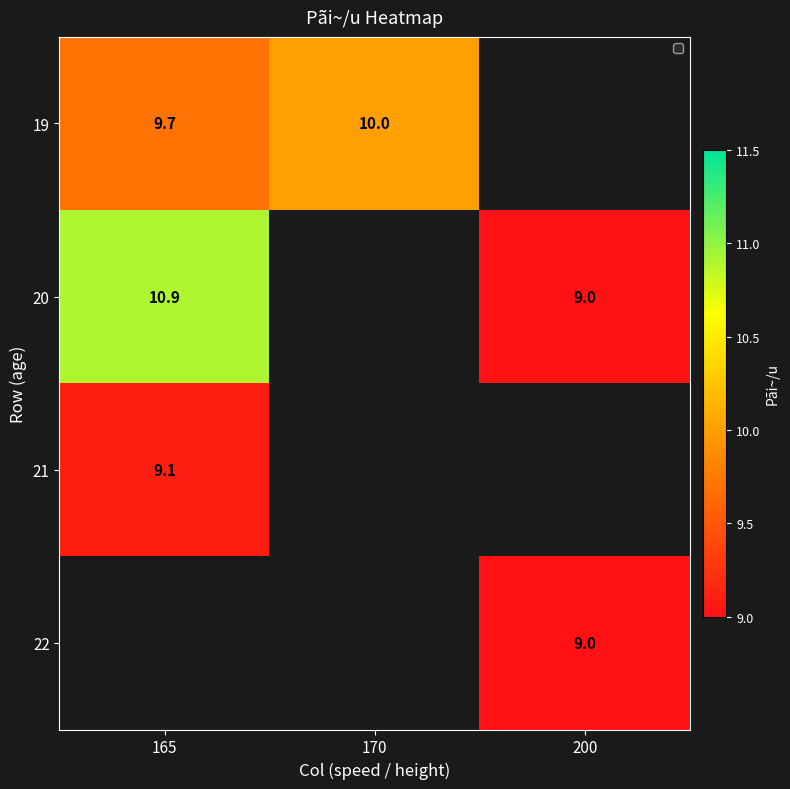

What is the difference between the highest and lowest values at 165?

1.8